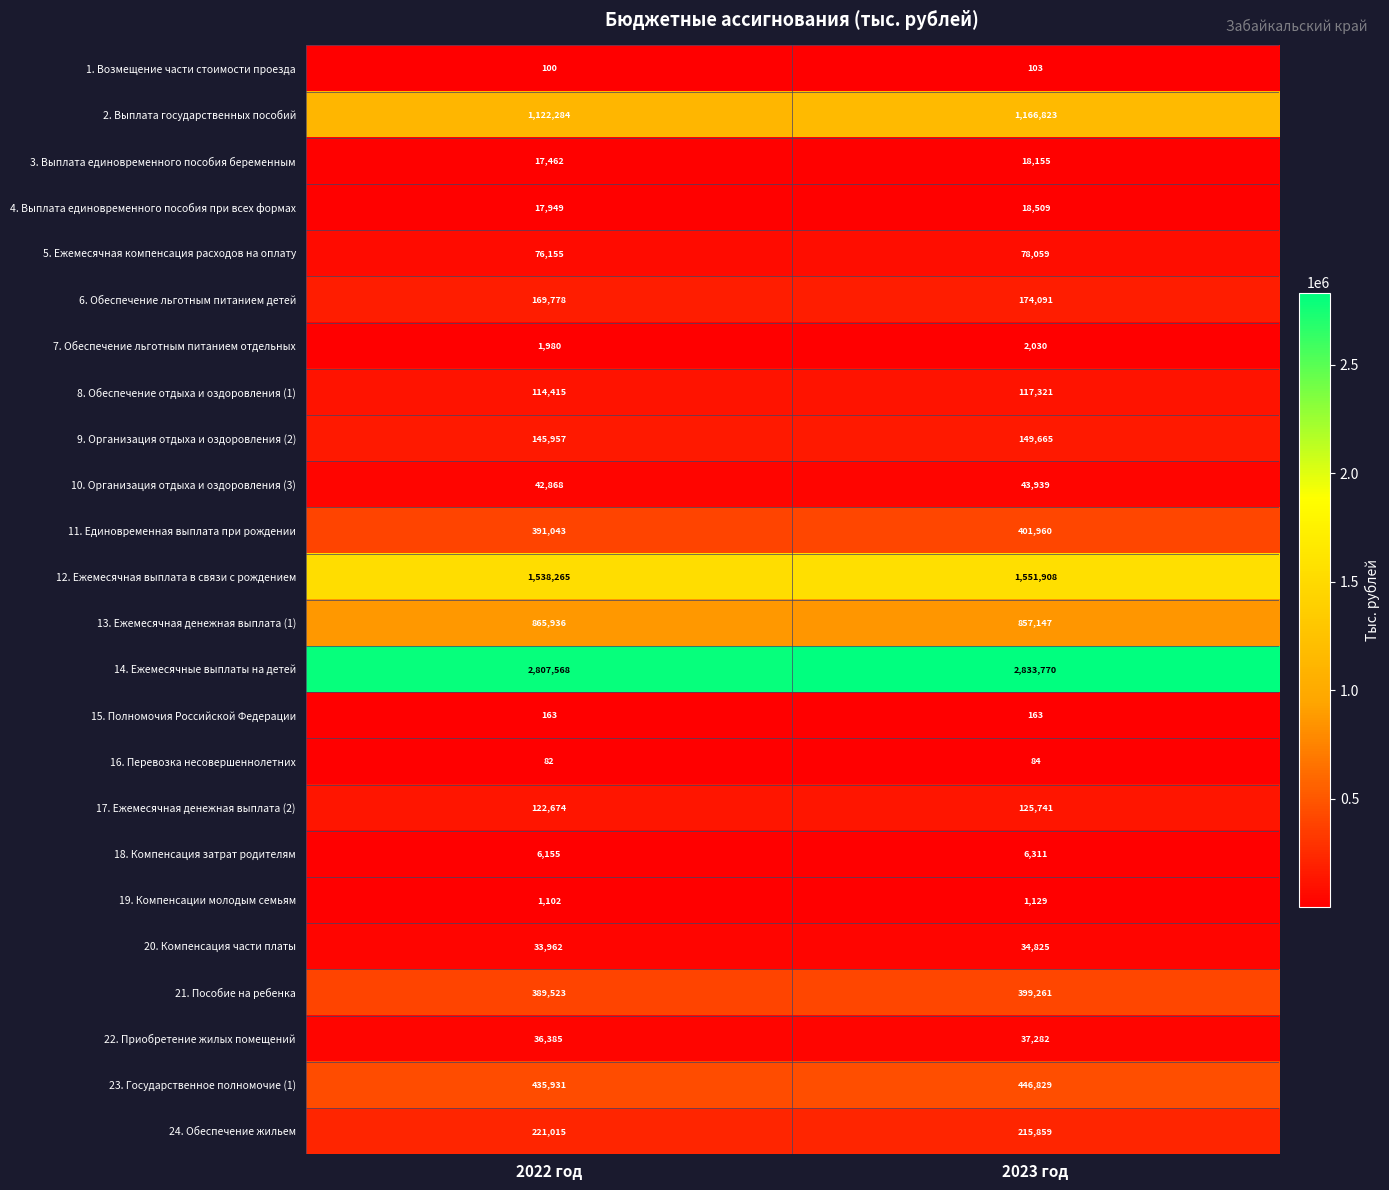

Count the number of categories in the chart.

2